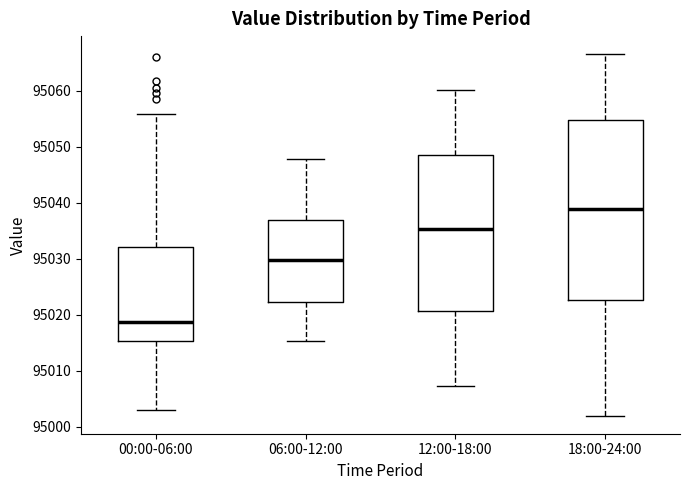

Where does the median line of the box for 00:00-06:00 sit on the y-axis? The values are not printed on the chart, so give them approximately, as read against the axis.

95019